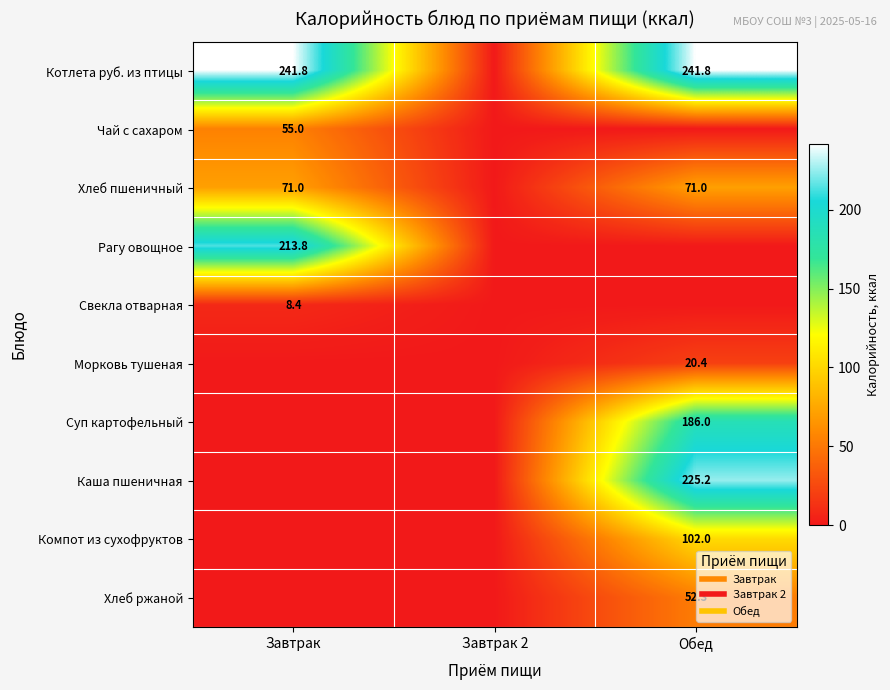

Is the value of Чай с сахаром at Обед greater than the value of Котлета руб. из птицы at Завтрак?

No